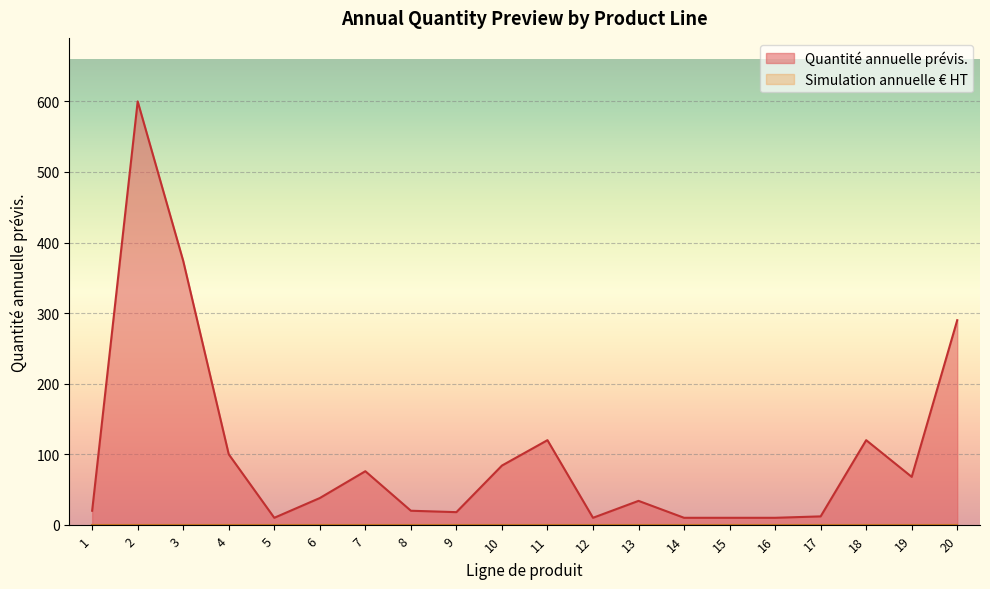

What is the minimum value shown in the chart?

0